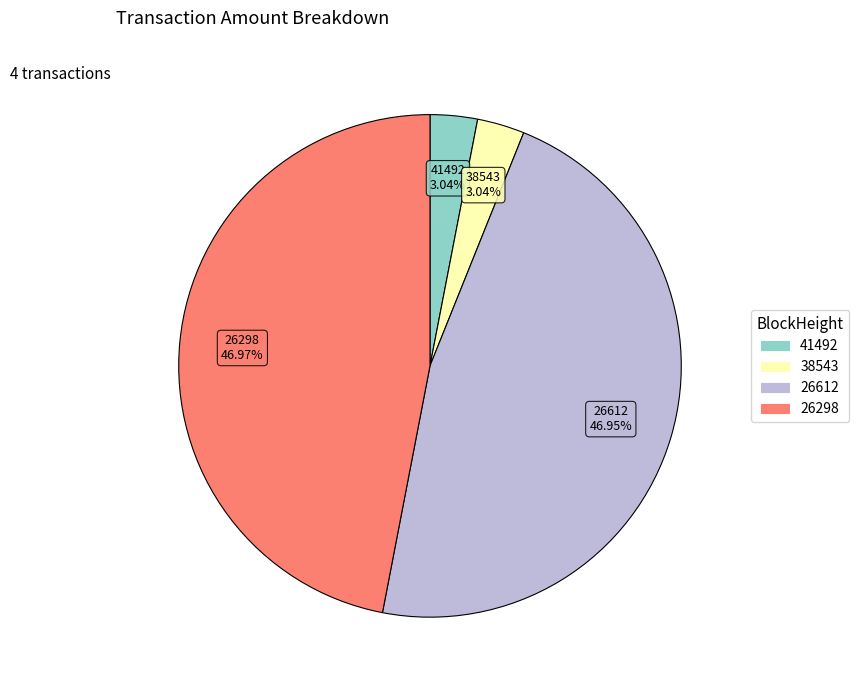

Count the number of slices in the pie.

4